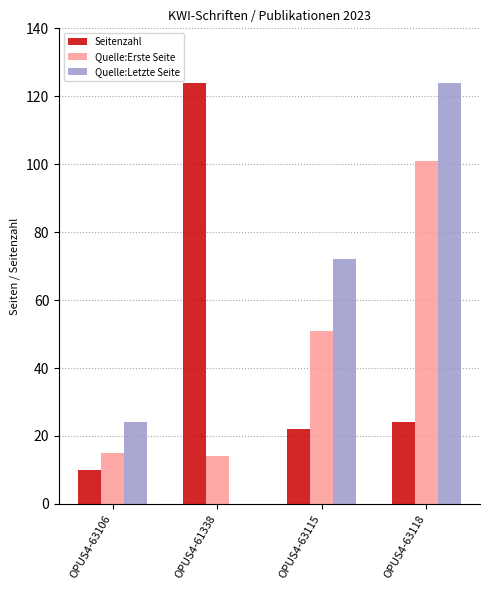

What is the spread (max minus min) of values at OPUS4-61338?

124